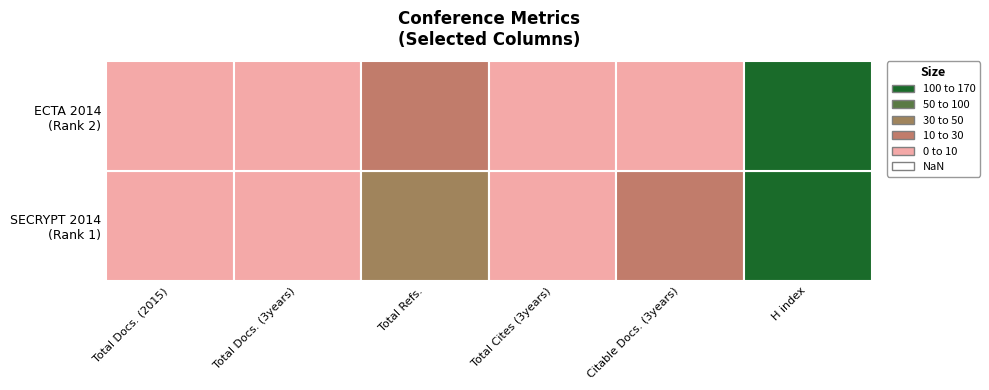

Which series has the largest range (max minus min)?

SECRYPT 2014